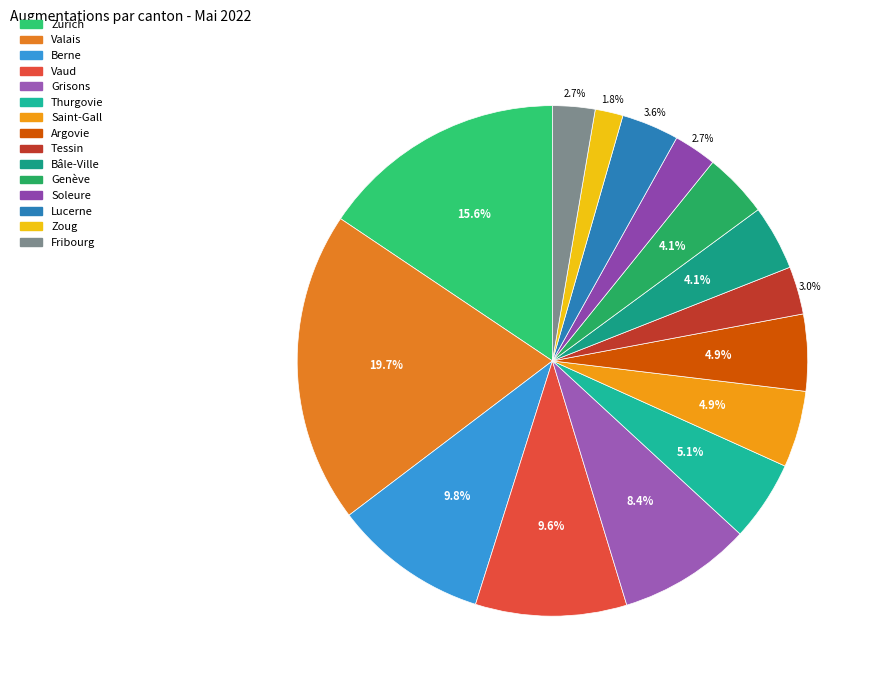

What percentage is the Saint-Gall slice, to the nearest percent?

5%